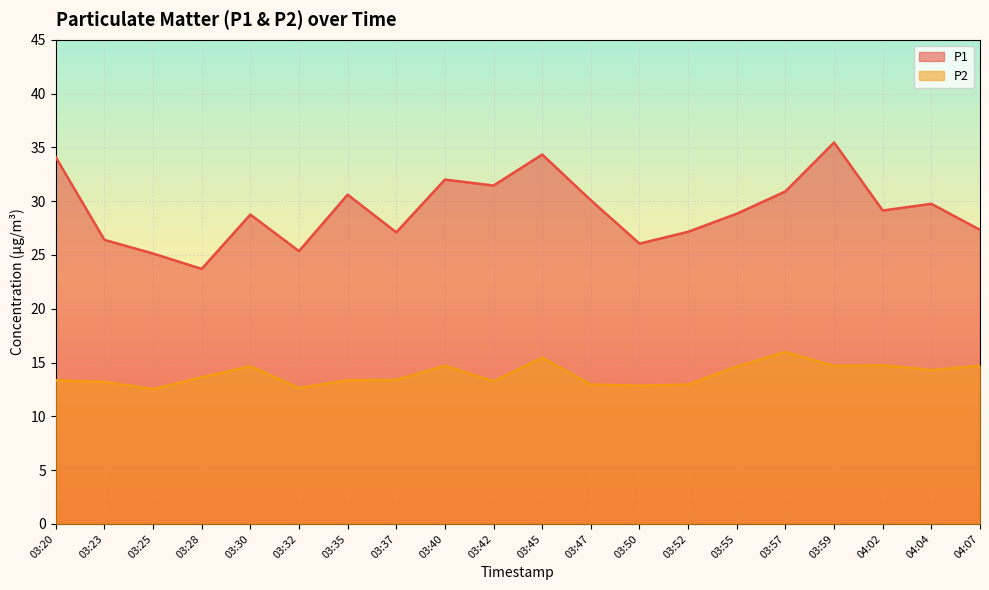

How many lines are shown in the chart?

2